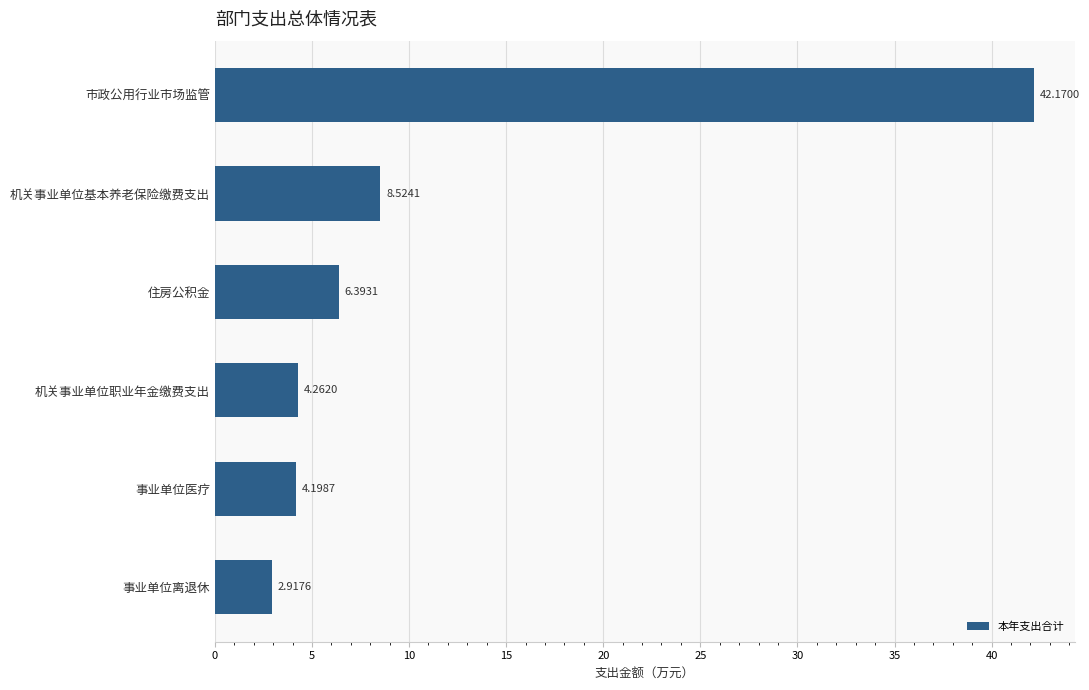

What is the greatest value displayed?

42.2